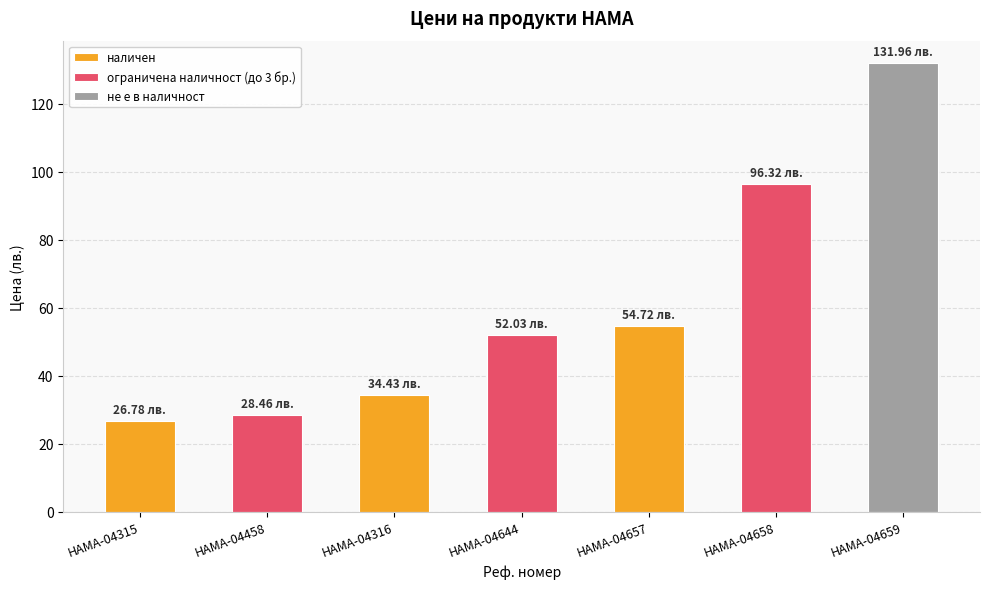

Is the value of ограничена наличност (до 3 бр.) at HAMA-04316 greater than the value of наличен at HAMA-04316?

Yes